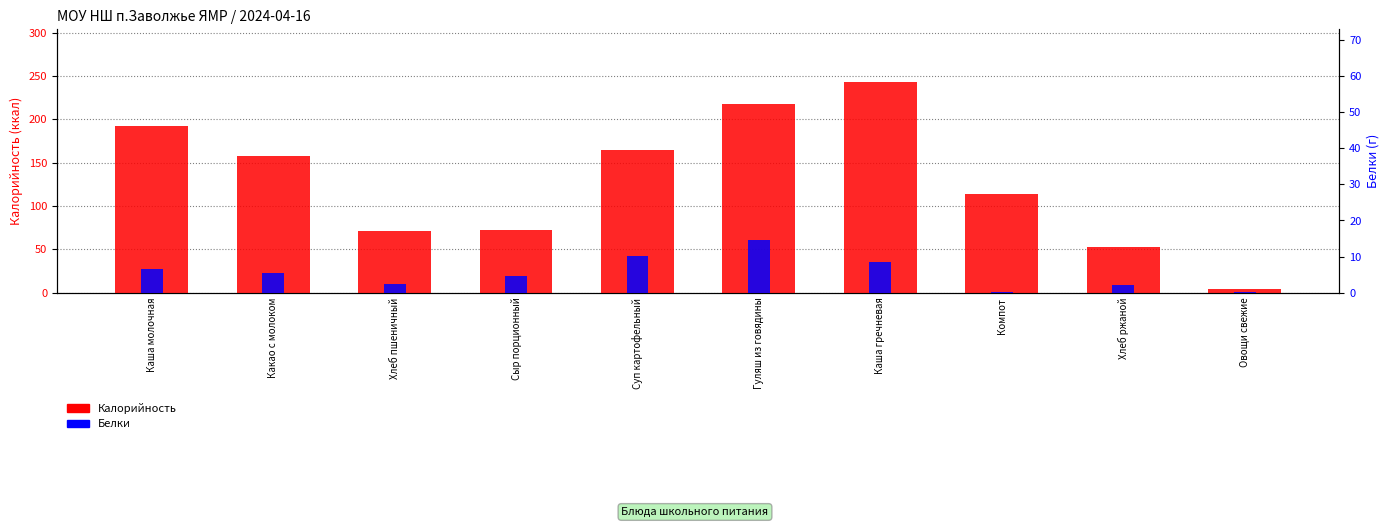

The value of Белки at Хлеб пшеничный is 2.3. True or false?

True